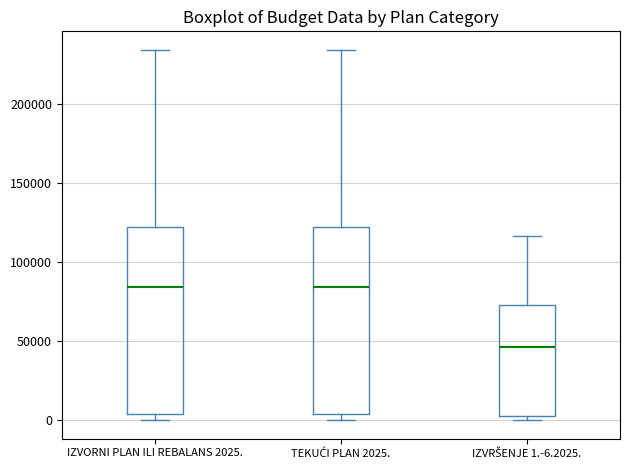

Reading left to right, transcribe this box plot: for each box, give where its median line is, the range the box spans, and where its two whiskers end, as read against the y-axis. The values are not printed on the chart, so give them approximately, as read against the axis.

IZVORNI PLAN ILI REBALANS 2025.: median 85000, box 5000 to 120000, whiskers 0 to 235000
TEKUĆI PLAN 2025.: median 85000, box 5000 to 120000, whiskers 0 to 235000
IZVRŠENJE 1.-6.2025.: median 45000, box 0 to 75000, whiskers 0 (just below the box's lower edge) to 115000